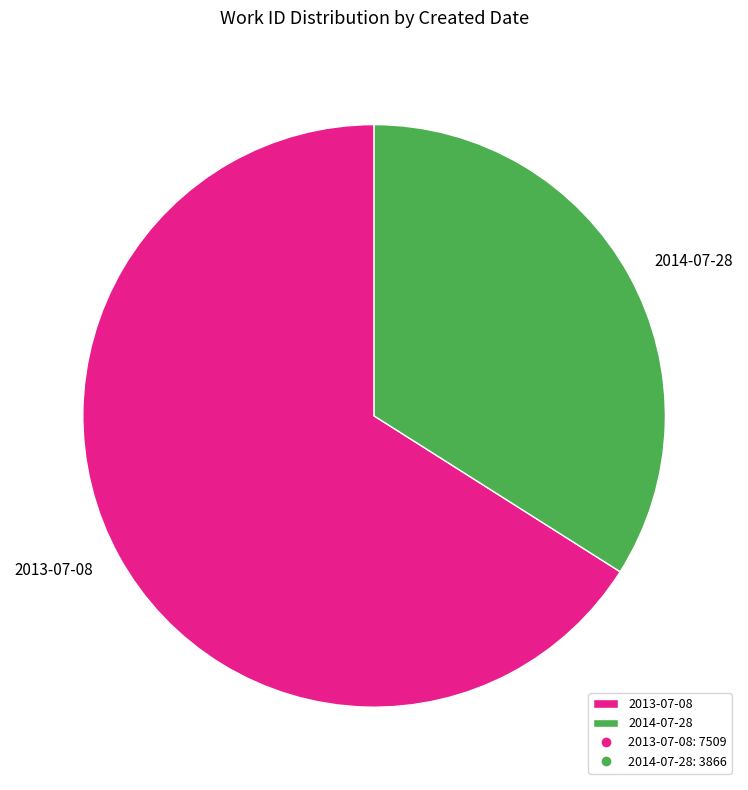

Does 2013-07-08 represent more than half of the total?

Yes